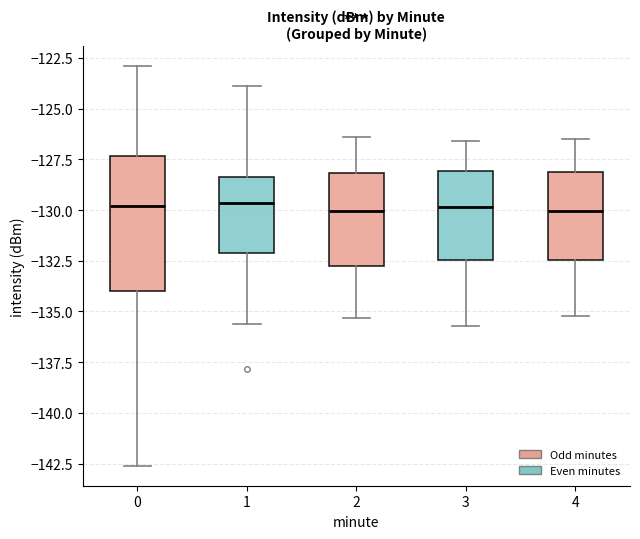

Where does the median line of the box at x = 1 sit on the y-axis? The values are not printed on the chart, so give them approximately, as read against the axis.

-129.5